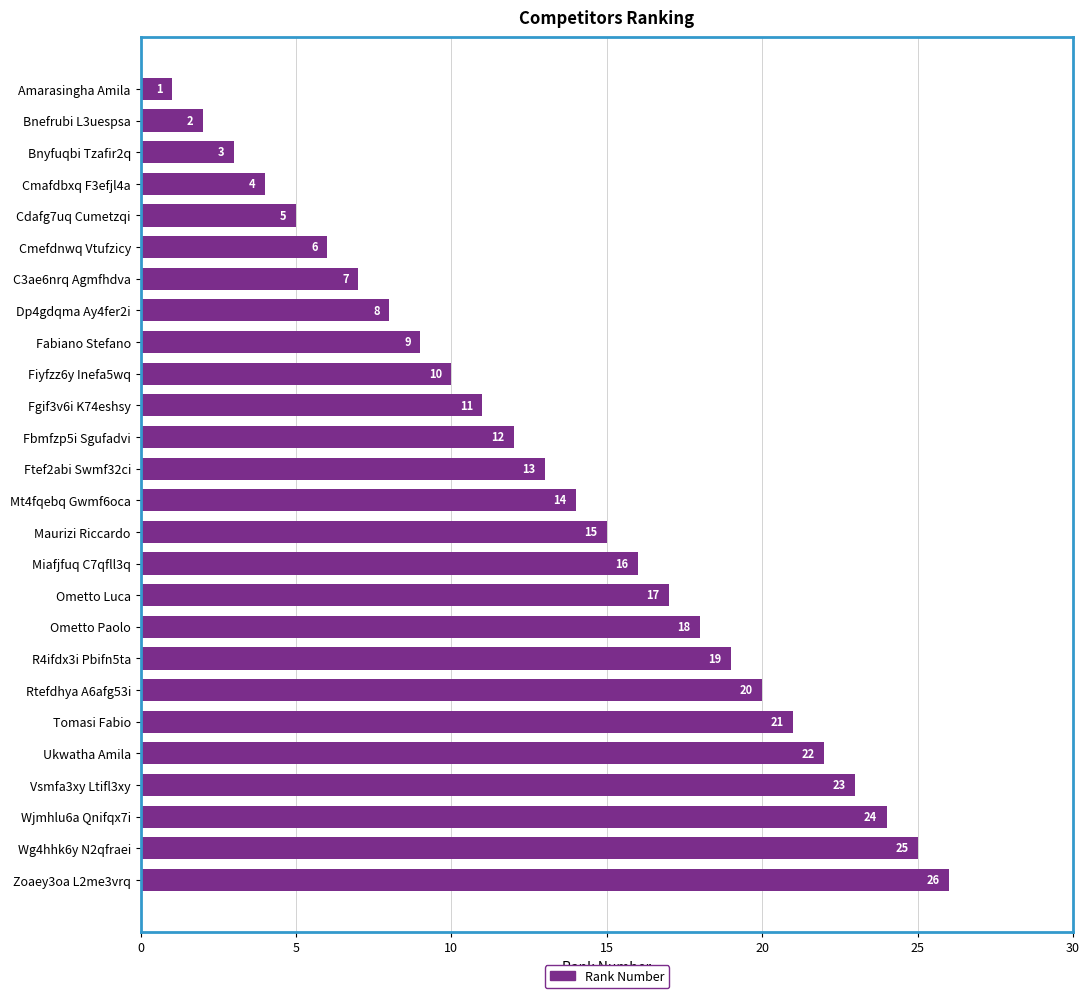

What is the minimum value shown in the chart?

1